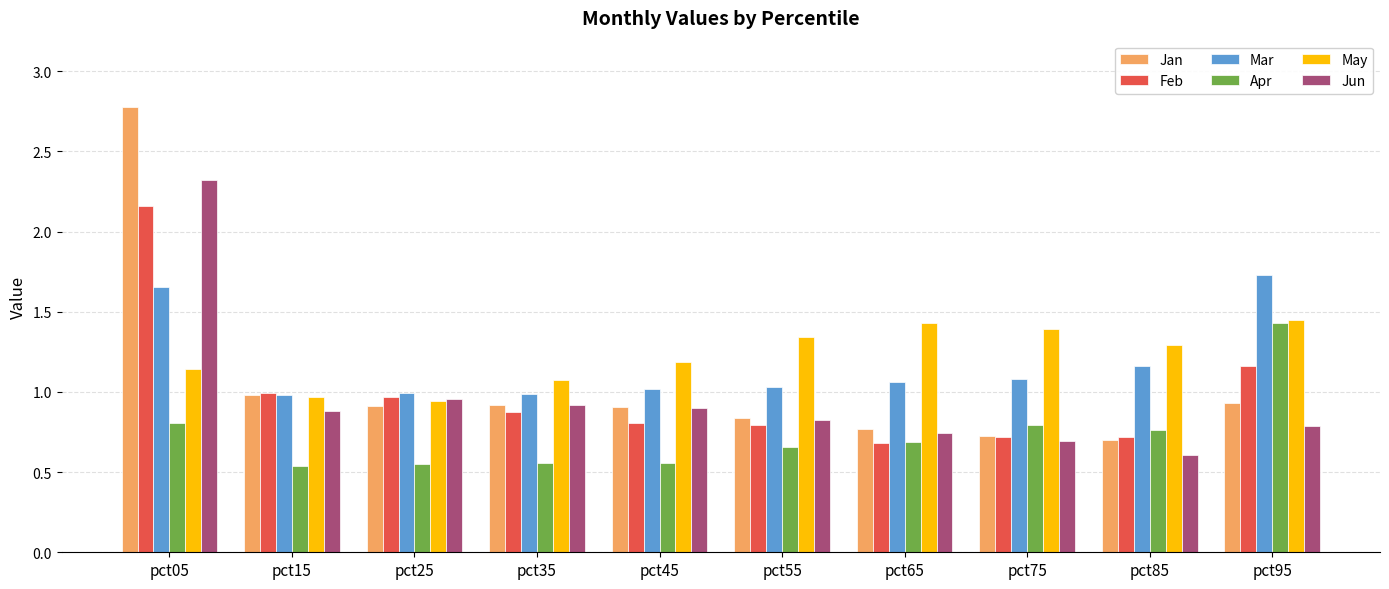

How many data points does each series have?

10